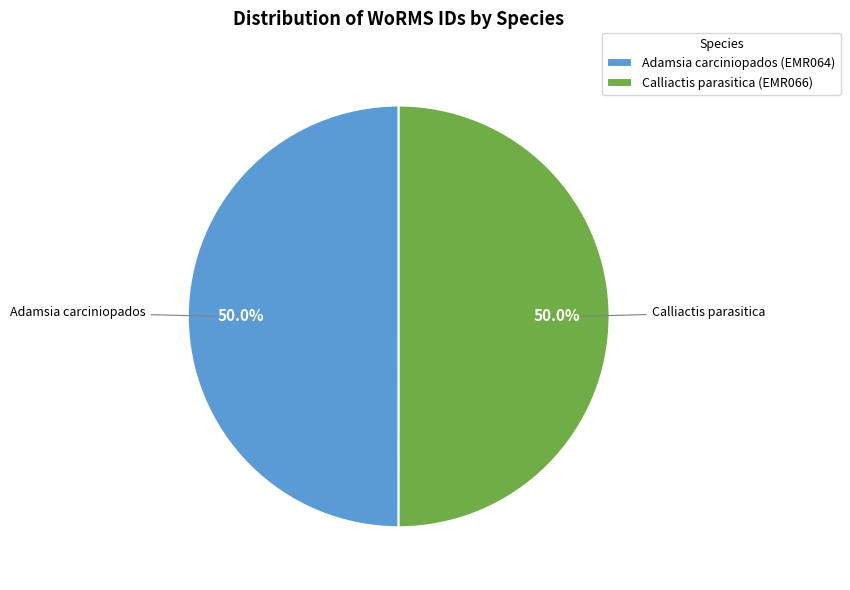

To the nearest percent, what portion does Calliactis parasitica (EMR066) represent?

50%